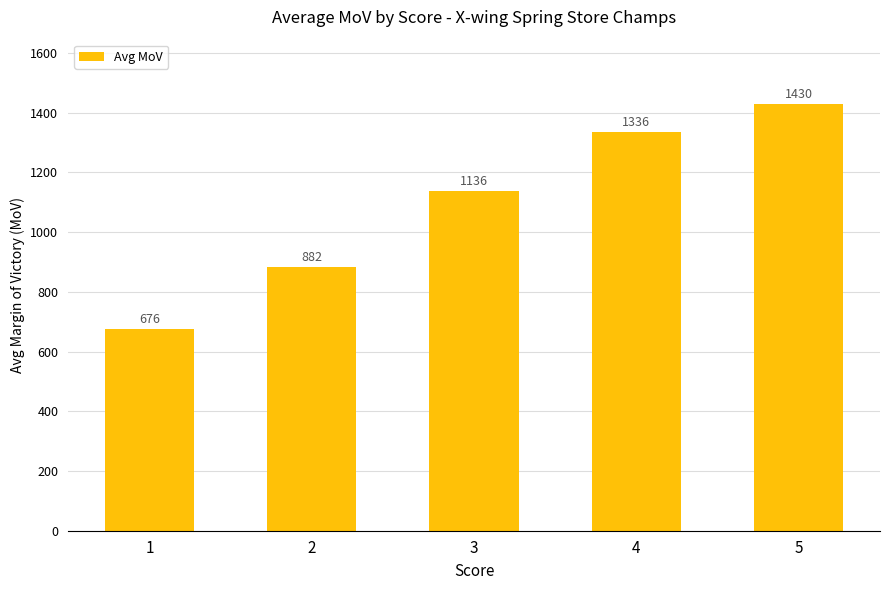

The chart shows a value of 449.1 at 2. True or false?

False